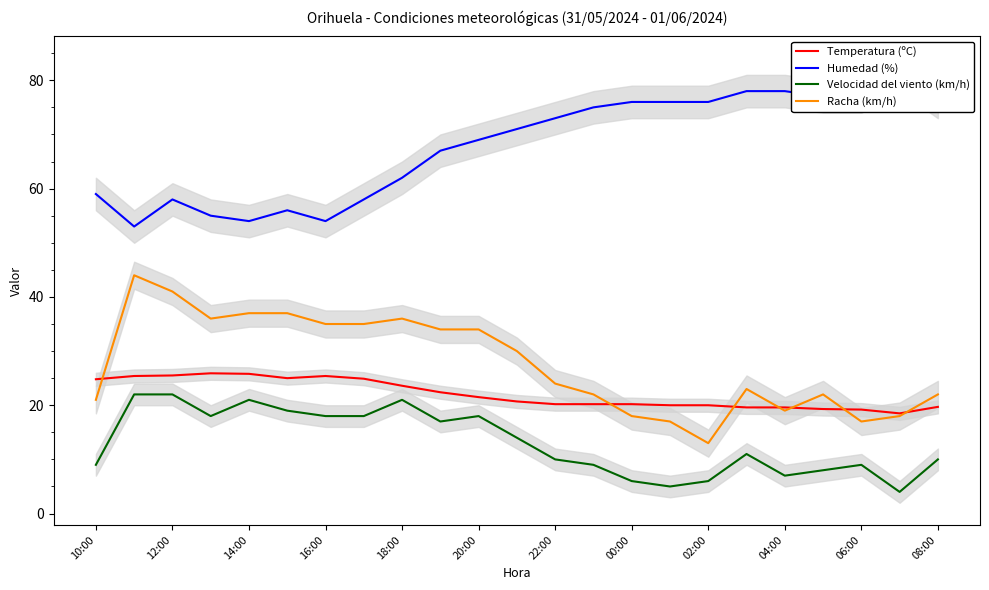

True or false: Racha (km/h) and Velocidad del viento (km/h) intersect in this chart.

False